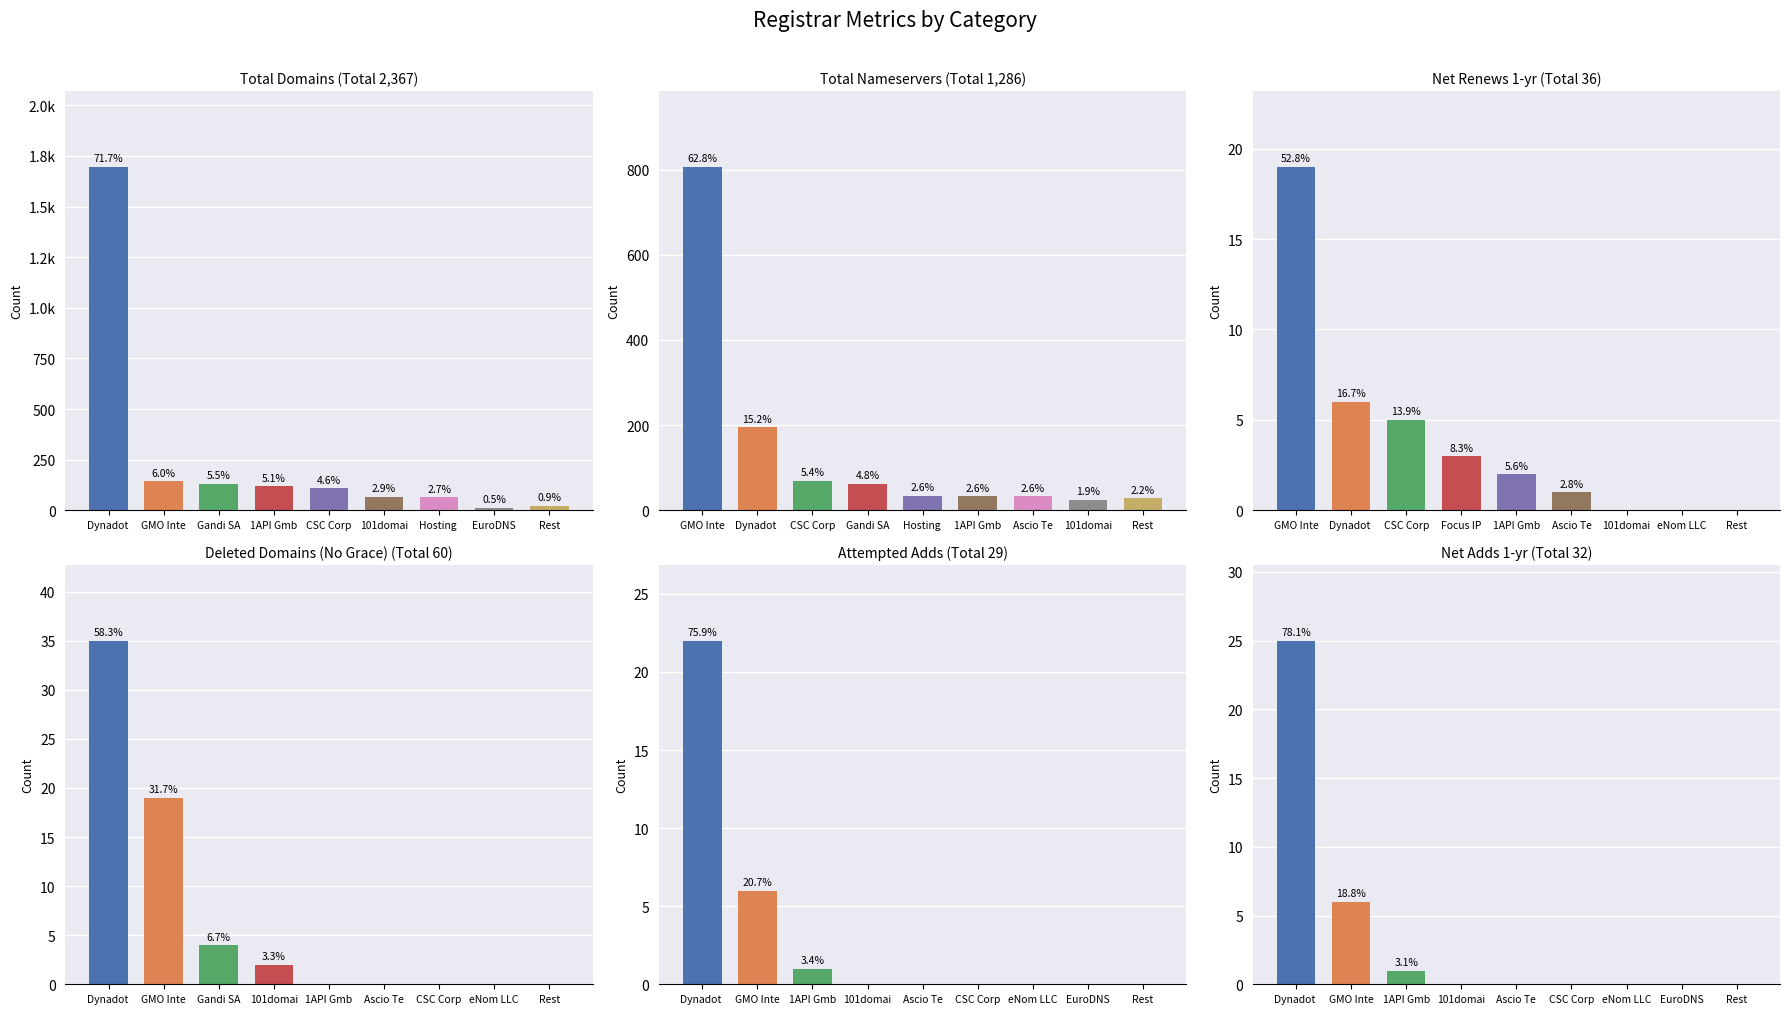

What position from the left is 1API Gmb?

4